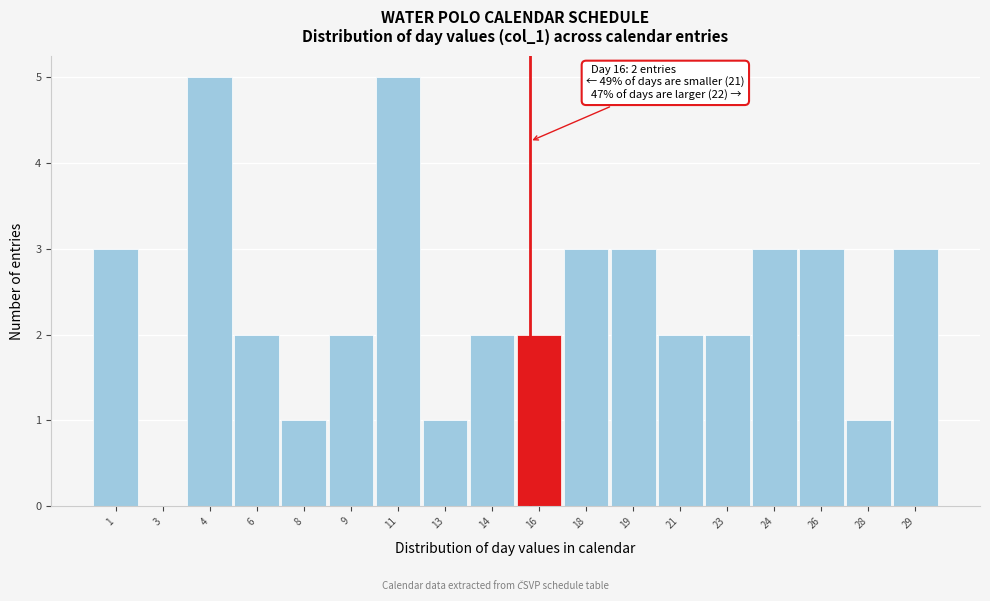

Reading right to left, extract all data points from this chart.

29=3	28=1	26=3	24=3	23=2	21=2	19=3	18=3	16=2	14=2	13=1	11=5	9=2	8=1	6=2	4=5	3=0	1=3